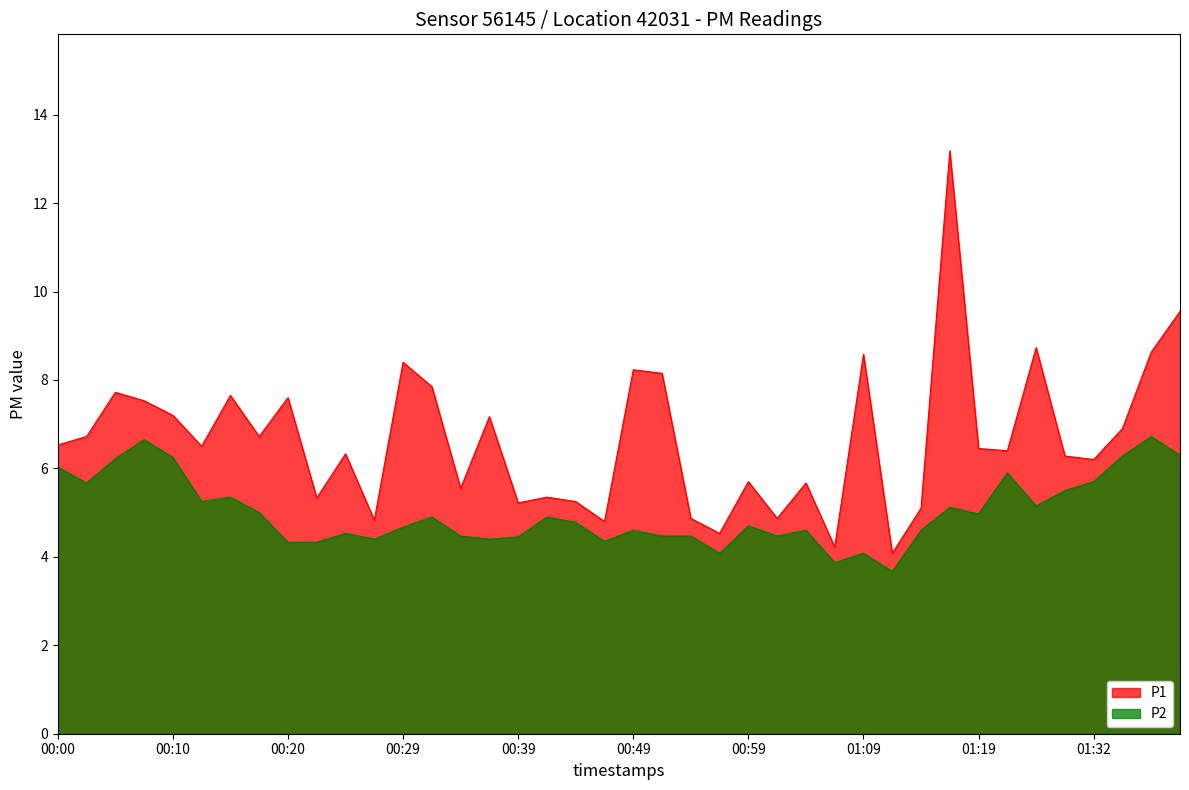

How many categories are shown in the chart?

40